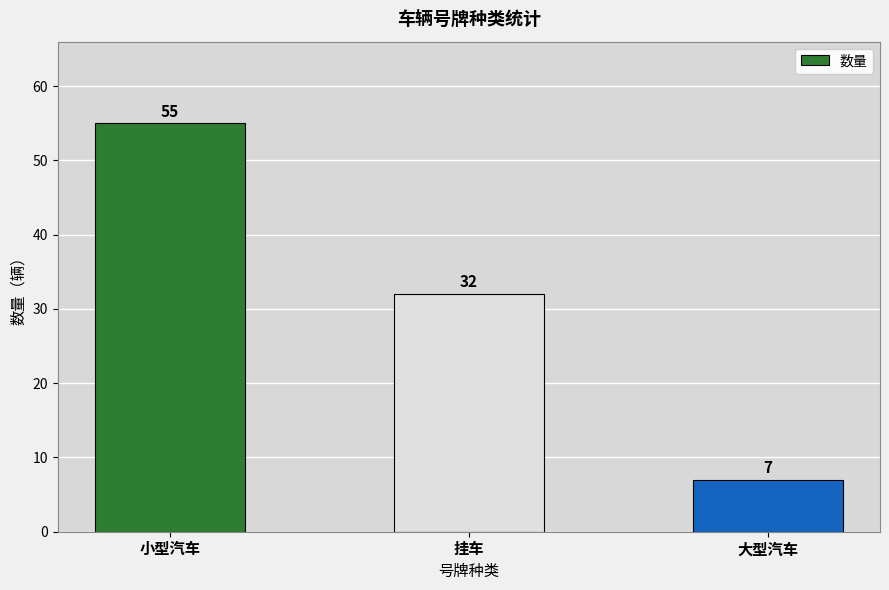

Count the values in the range 7 to 55.

3